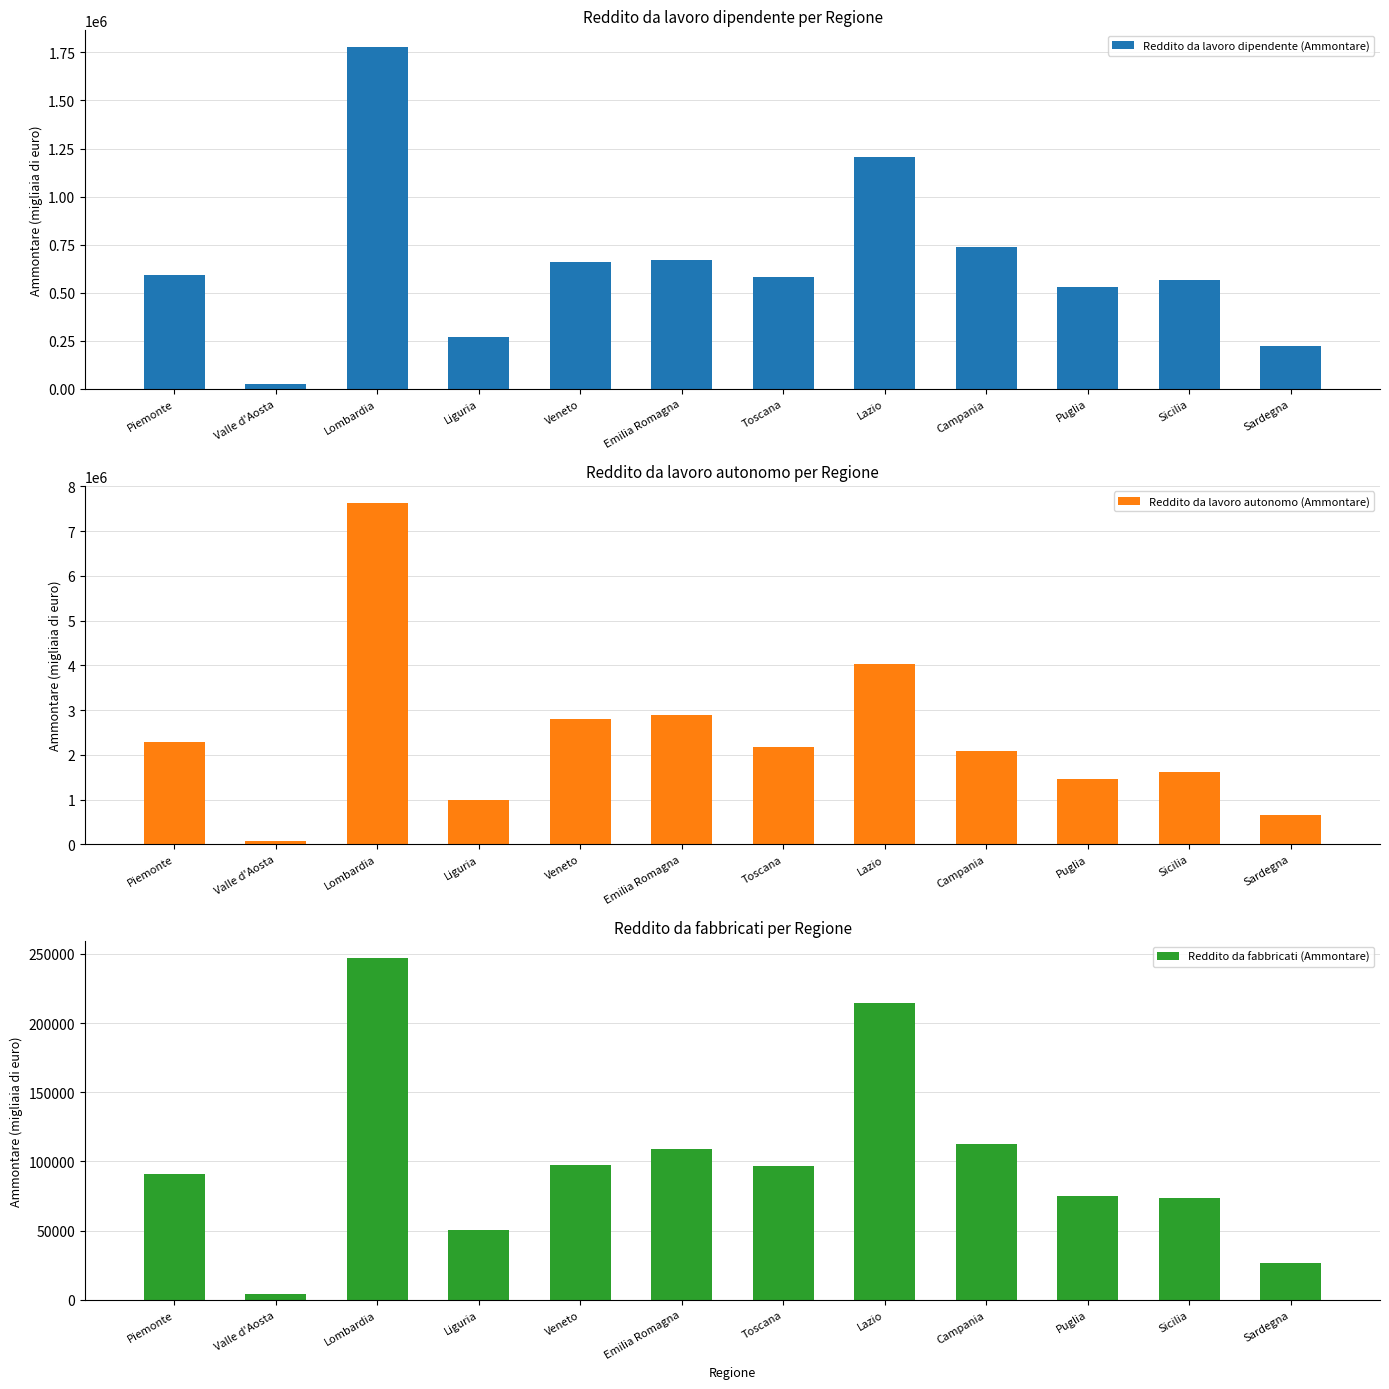

What are all the series names shown in the legend?

Reddito da lavoro dipendente (Ammontare), Reddito da lavoro autonomo (Ammontare), Reddito da fabbricati (Ammontare)